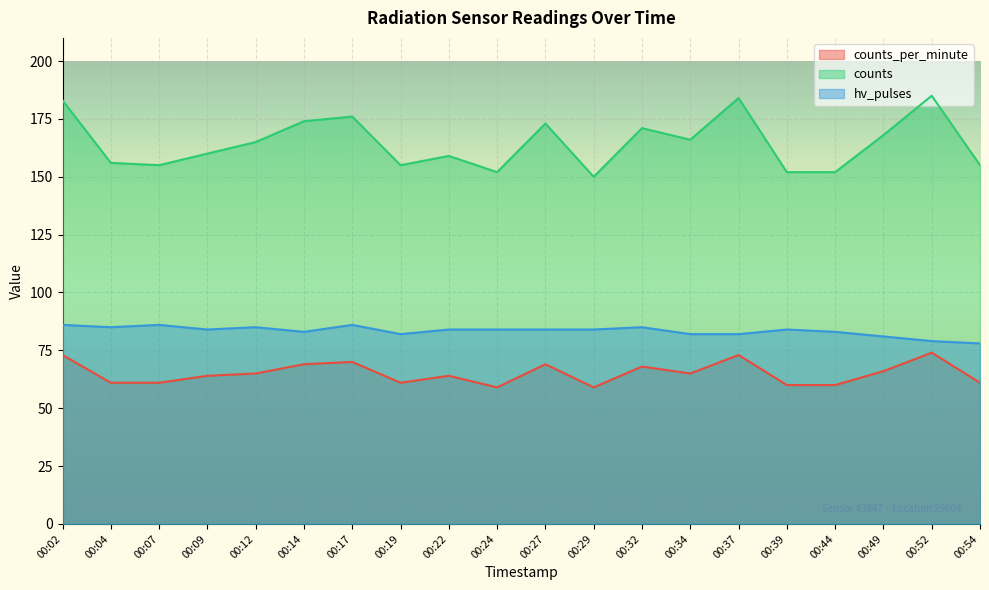

How many interior local peaks does the counts_per_minute series have?

6